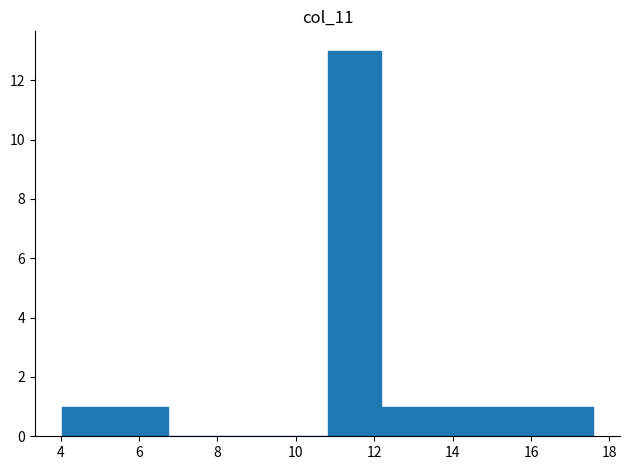

What is the height of the bar covering 14.8 to 16.2 on the x-axis? Neither the bar edges nor the heights are printed on the chart, so give them approximately, as read against the axes.

1